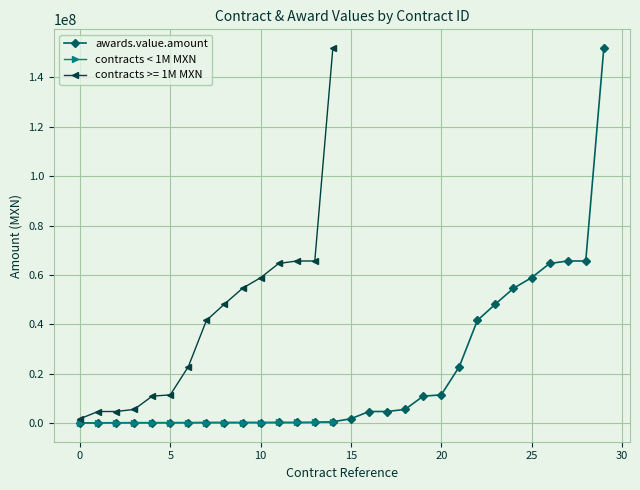

Which series has the largest total across all categories?

awards.value.amount